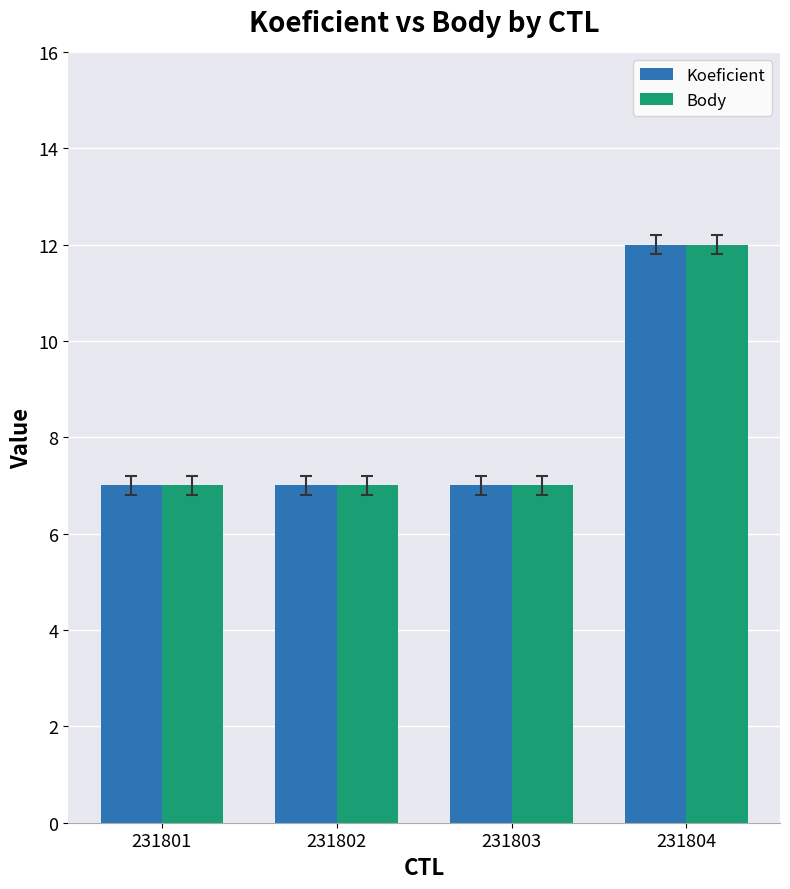

Are the bars grouped side by side (vs. stacked)?

Yes